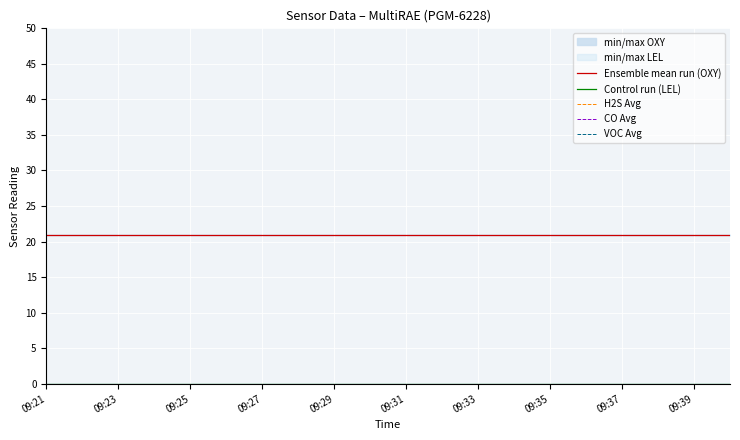

What is the label of the 14th point from the right?

09:27